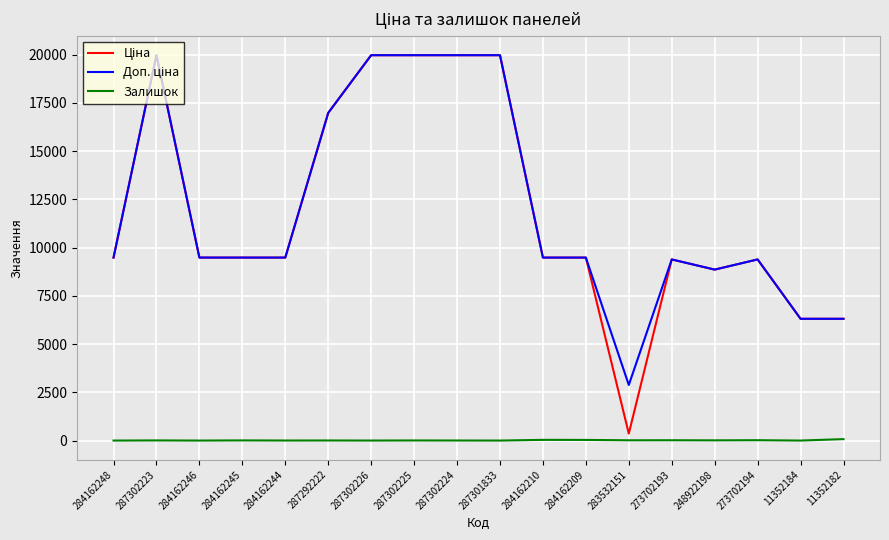

What is the spread (max minus min) of values at 287301833?

19964.2